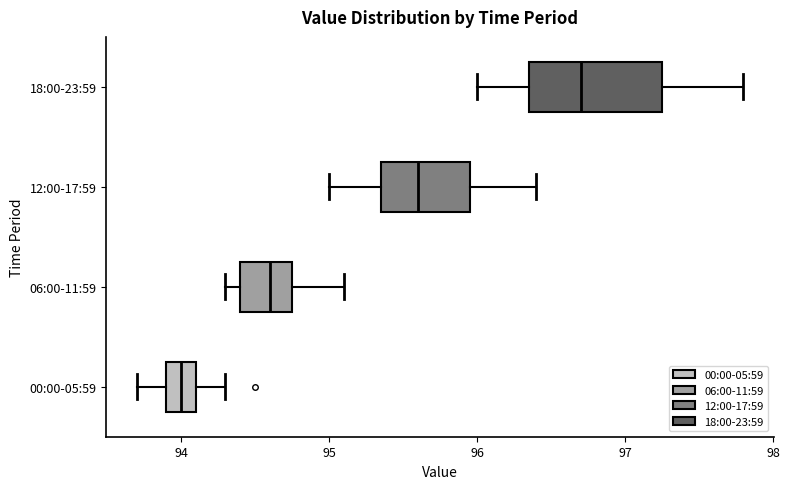

Reading bottom to top, read every box against the x-axis: the position of its median line, the range the box covers, and the ends of its whiskers. The values are not printed on the chart, so give them approximately, as read against the axis.

00:00-05:59: median 94.0, box 93.9 to 94.1, whiskers 93.7 to 94.3
06:00-11:59: median 94.6, box 94.4 to 94.8, whiskers 94.3 to 95.1
12:00-17:59: median 95.6, box 95.4 to 96.0, whiskers 95.0 to 96.4
18:00-23:59: median 96.7, box 96.4 to 97.3, whiskers 96.0 to 97.8